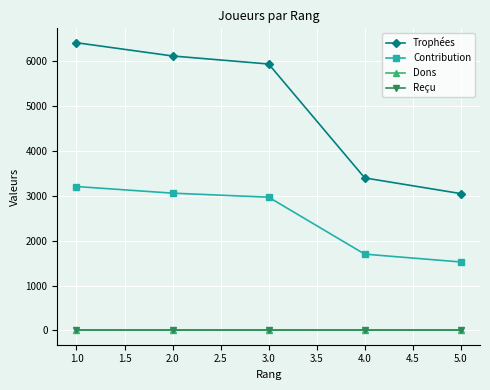

True or false: Dons and Trophées intersect in this chart.

False